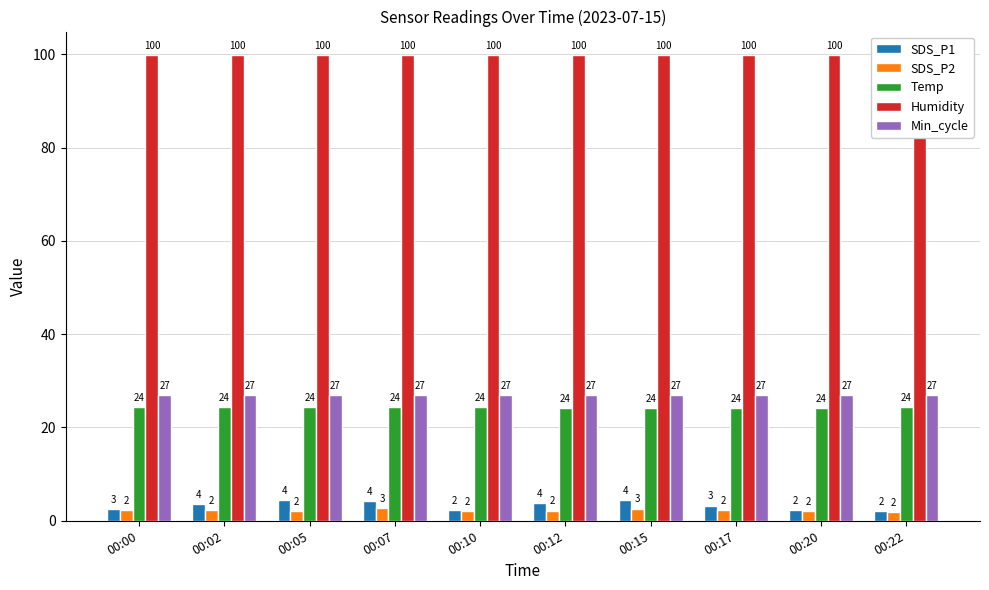

What is the minimum value shown in the chart?

1.9